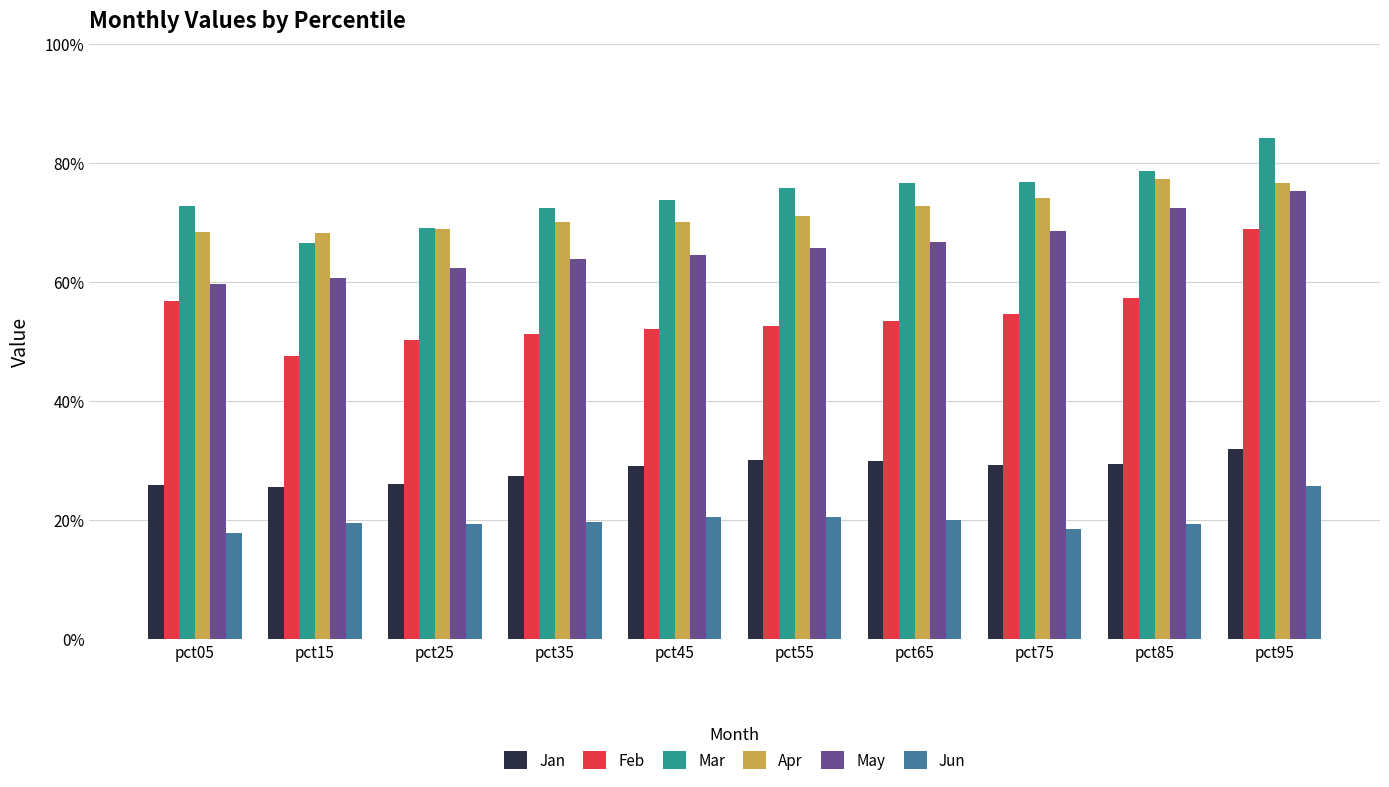

What are all the series names shown in the legend?

Jan, Feb, Mar, Apr, May, Jun